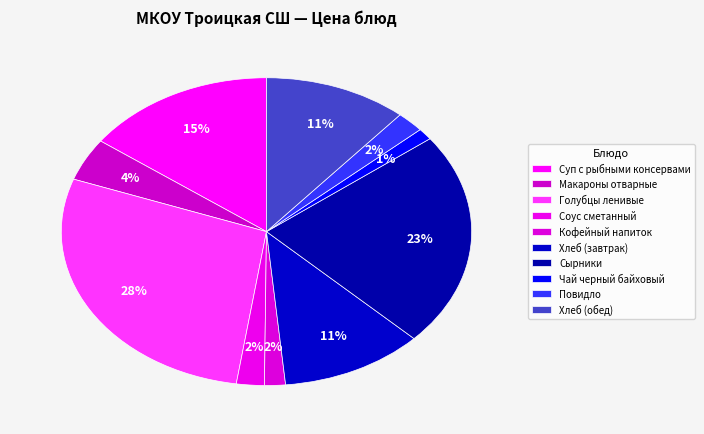

What percentage is the Макароны отварные slice, to the nearest percent?

4%